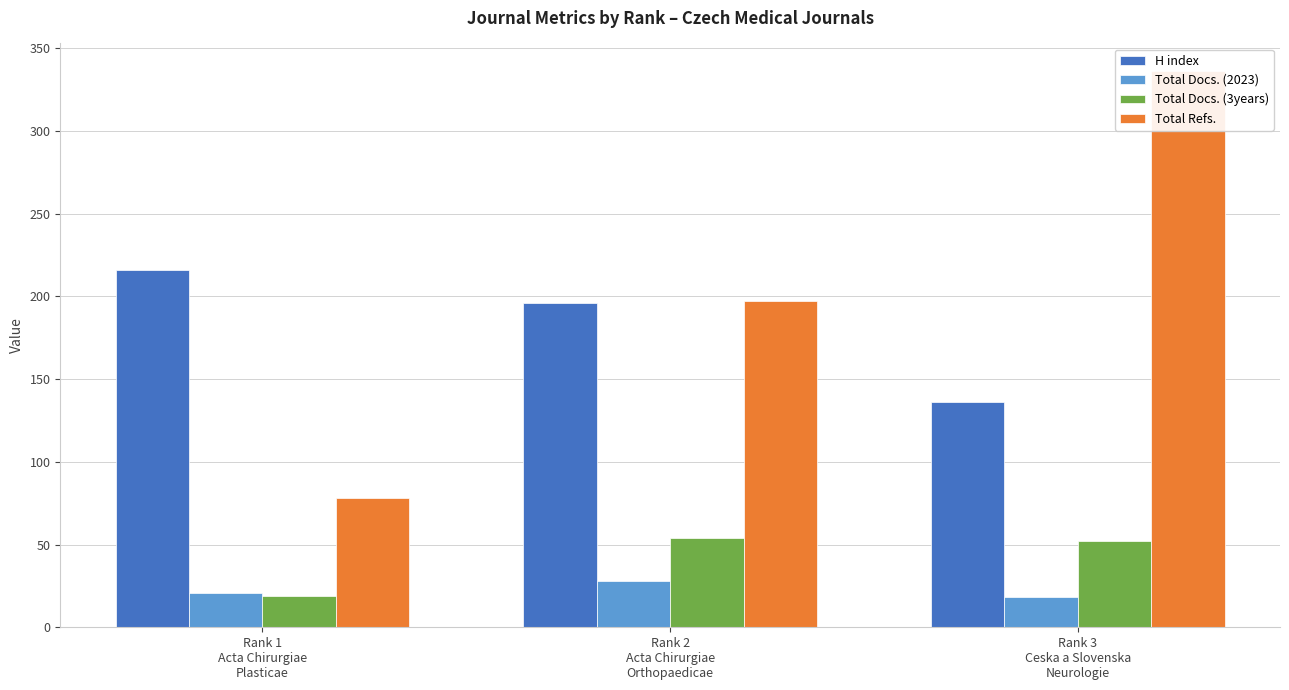

What is the label of the 2nd bar from the right?

Rank 2
Acta Chirurgiae
Orthopaedicae